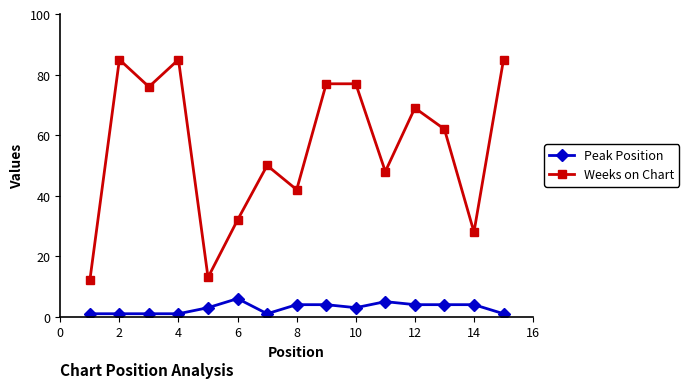

Rank the series by their maximum value, from highest to lowest.

Weeks on Chart, Peak Position